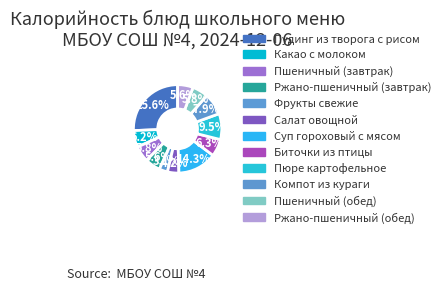

Count the number of slices in the pie.

12